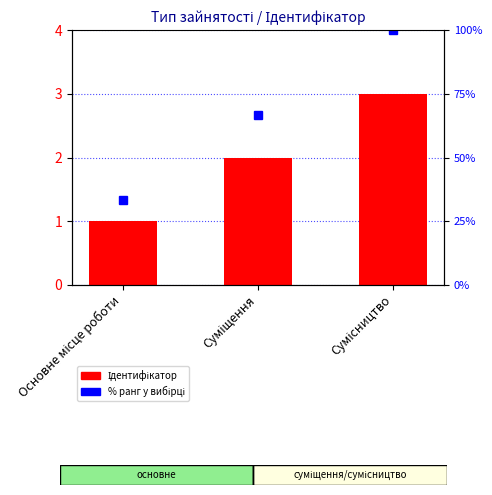

The Ідентифікатор series shows 1.2 at Суміщення. True or false?

False